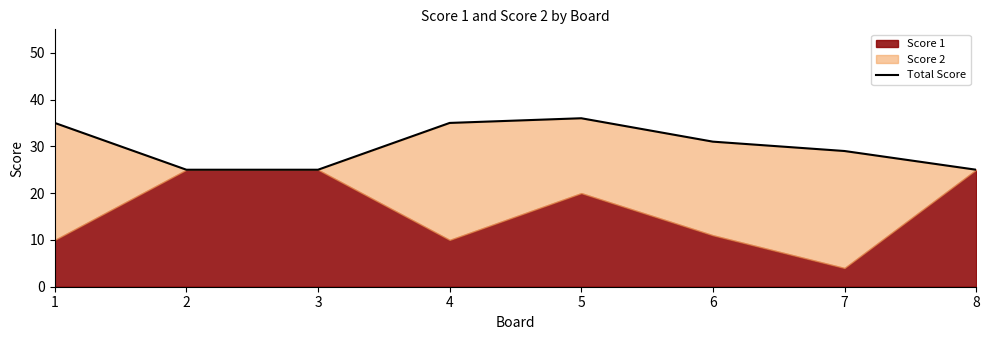

Reading left to right, list all the values displayed in this chart.

35	25	25	35	36	31	29	25